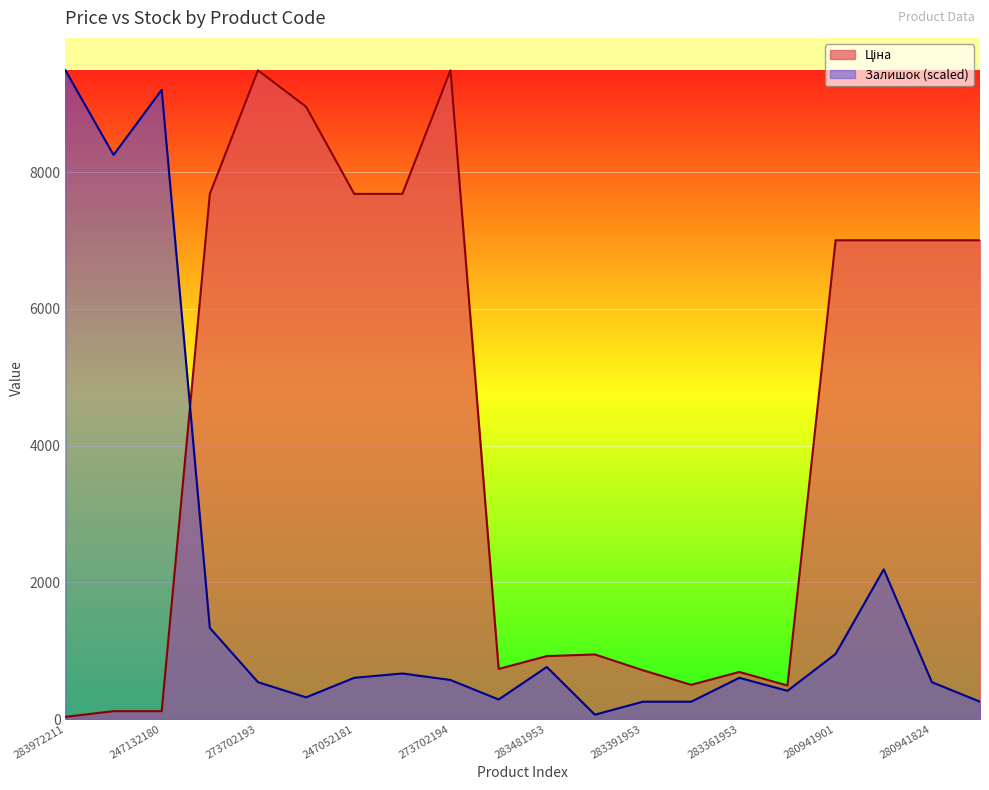

What position from the right is 283370563?

7